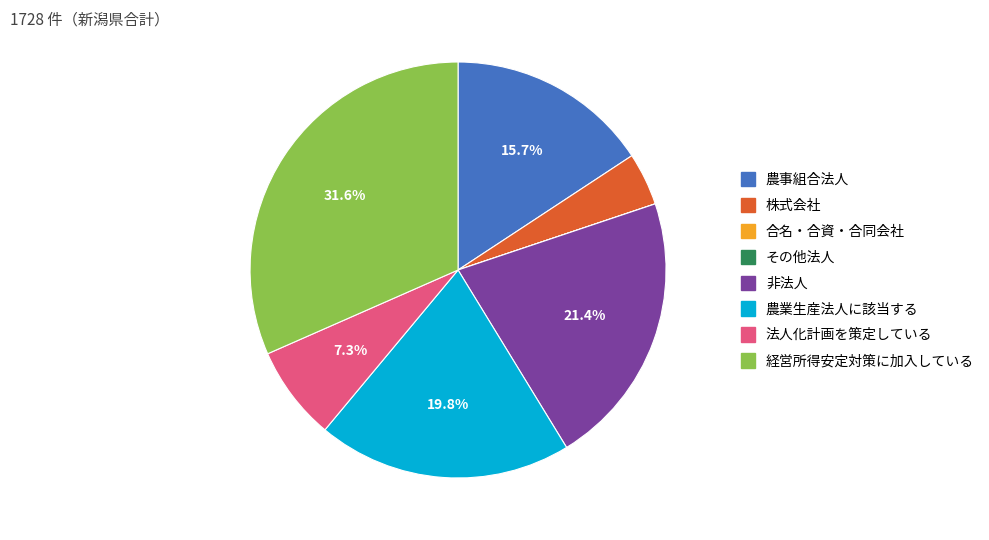

Combined, do 経営所得安定対策に加入している and 株式会社 account for over 50%?

No